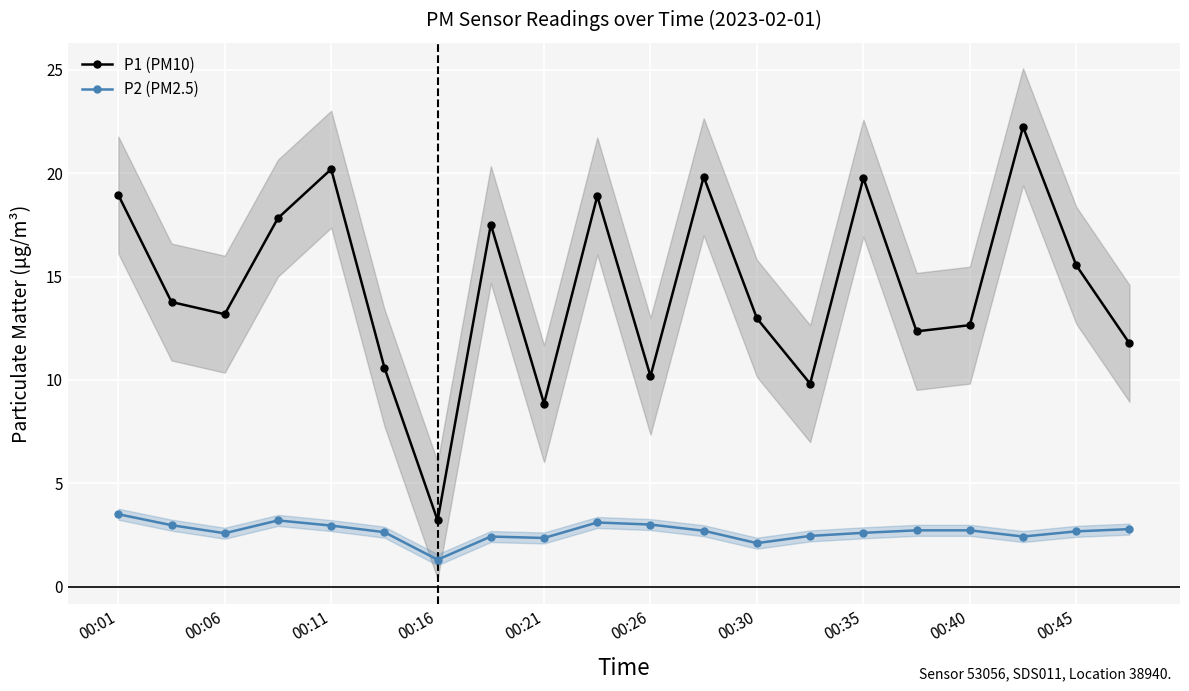

How many data points in P2 (PM2.5) are above 2?

19